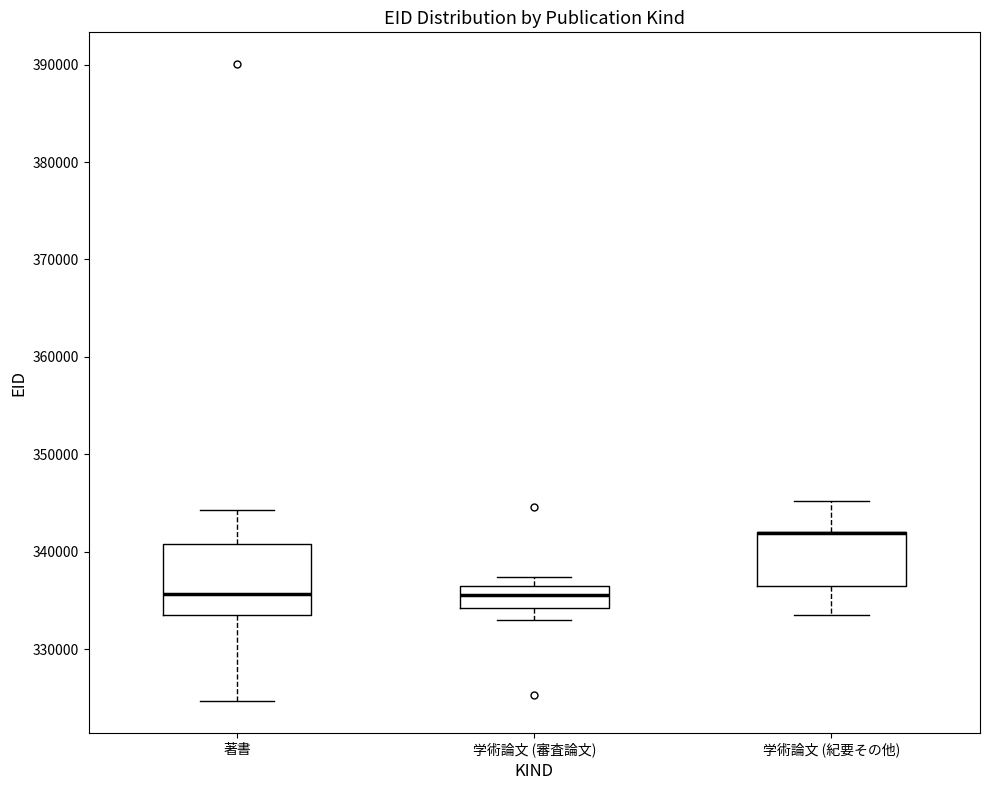

Reading left to right, transcribe this box plot: for each box, give where its median line is, the range the box spans, and where its two whiskers end, as read against the y-axis. The values are not printed on the chart, so give them approximately, as read against the axis.

著書: median 336000, box 333000 to 341000, whiskers 325000 to 344000
学術論文 (審査論文): median 336000, box 334000 to 337000, whiskers 333000 to 337000 (just above the box's upper edge)
学術論文 (紀要その他): median 342000 (drawn on the box's upper edge), box 336000 to 342000, whiskers 333000 to 345000